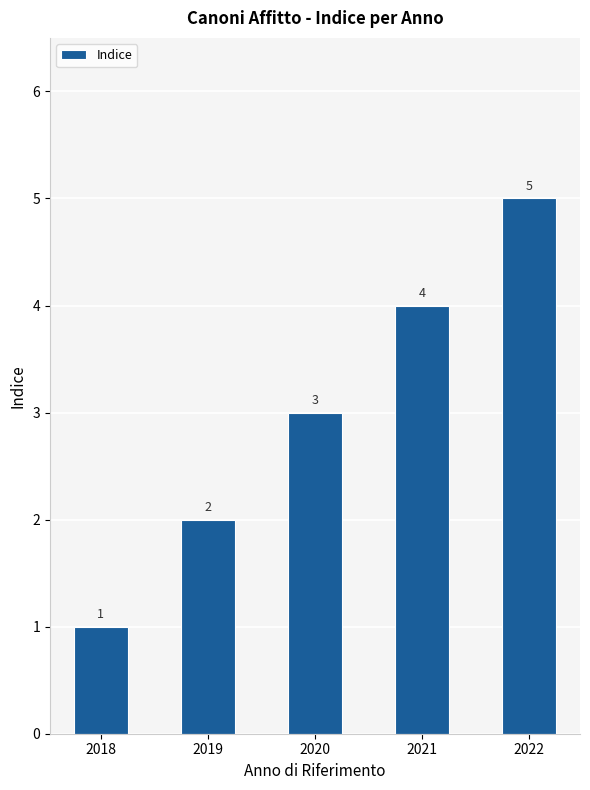

What is the value of the 5th bar from the left?

5